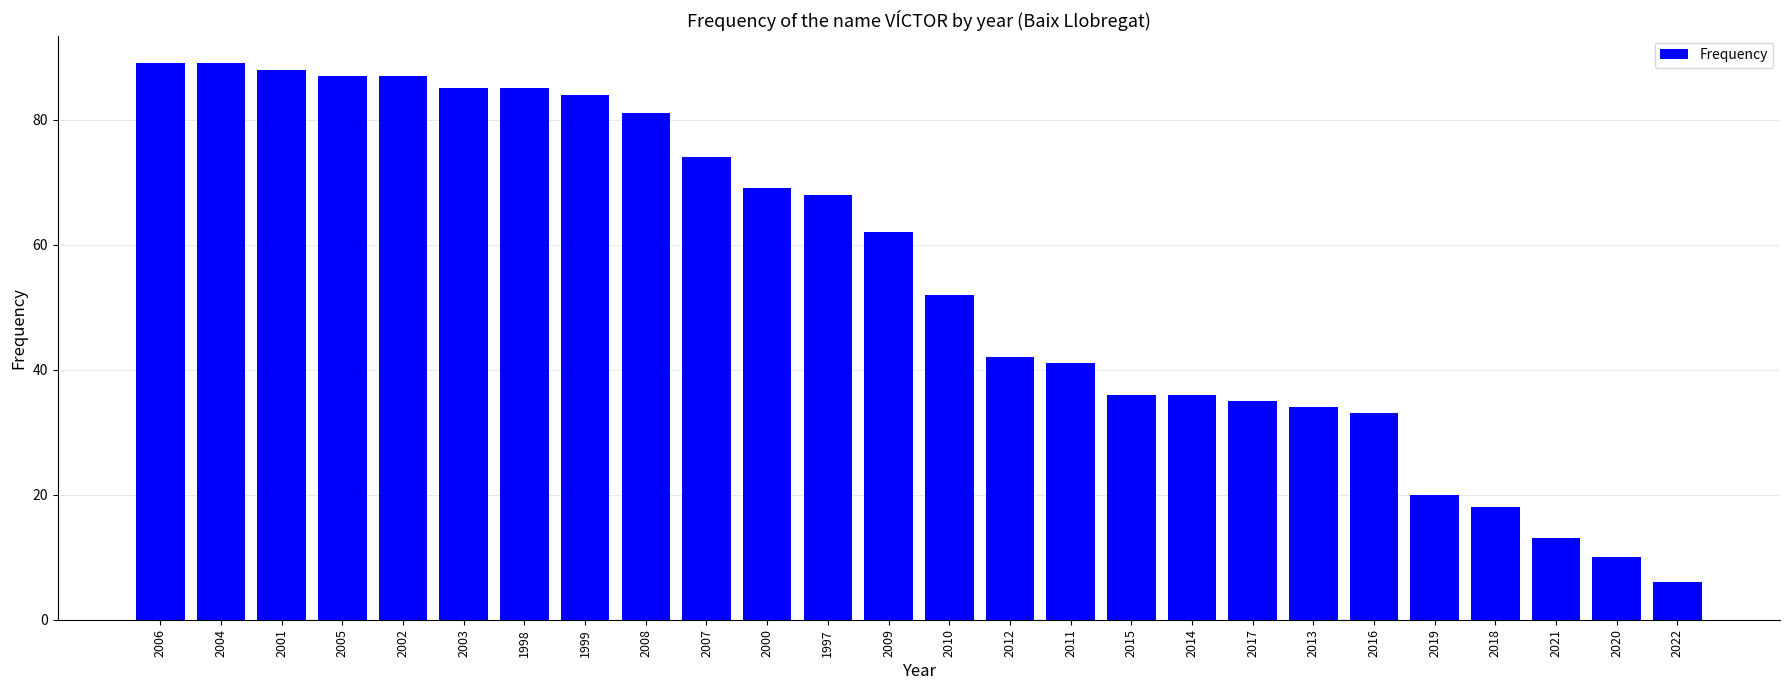

How many data points are less than 62?

13